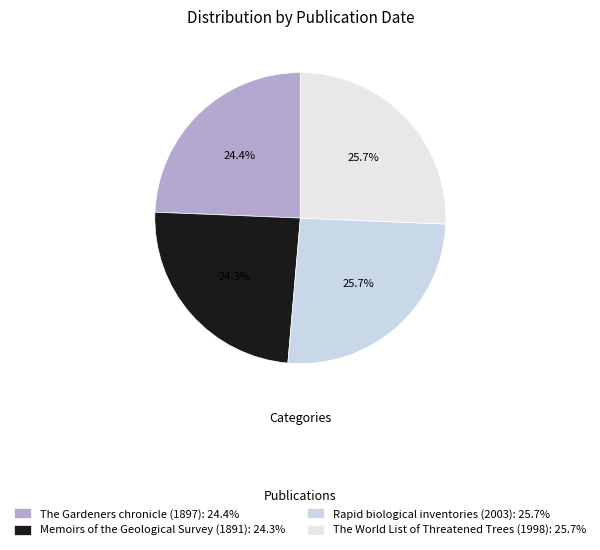

To the nearest percent, what percentage of the pie is Memoirs of the Geological Survey (1891)?

24%